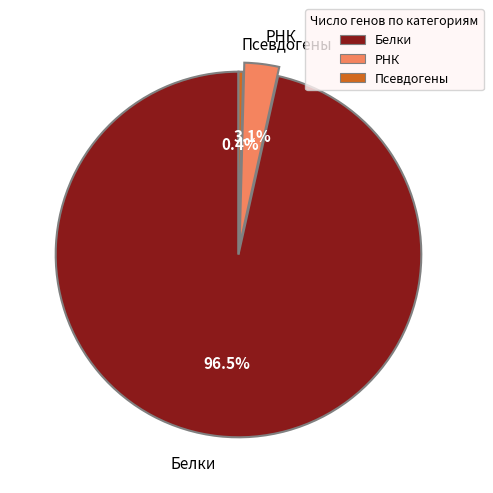

To the nearest percent, what is the difference between the largest and smallest slice percentages?

96%